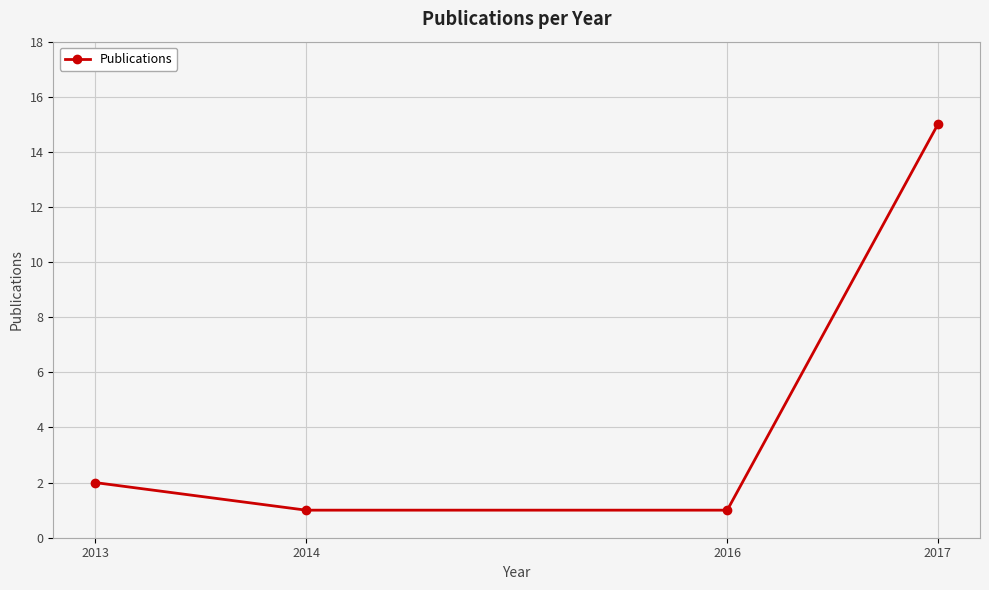

What is the maximum value shown in the chart?

15